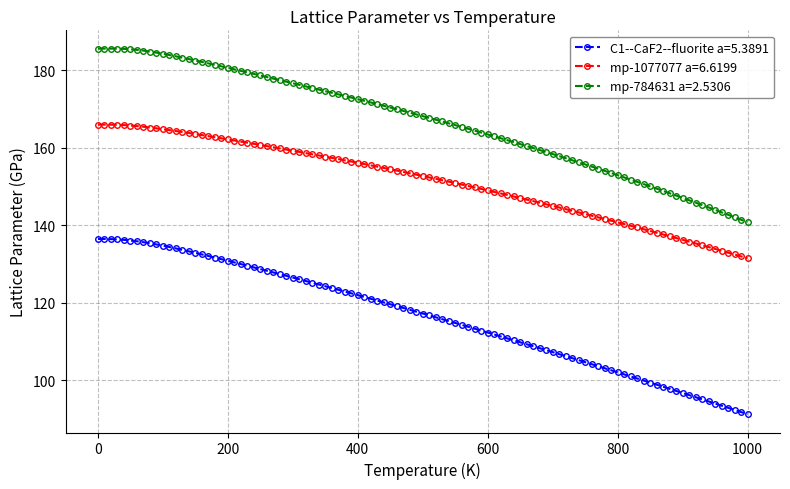

What is the average value of the mp-1077077 a=6.6199 series?

151.5